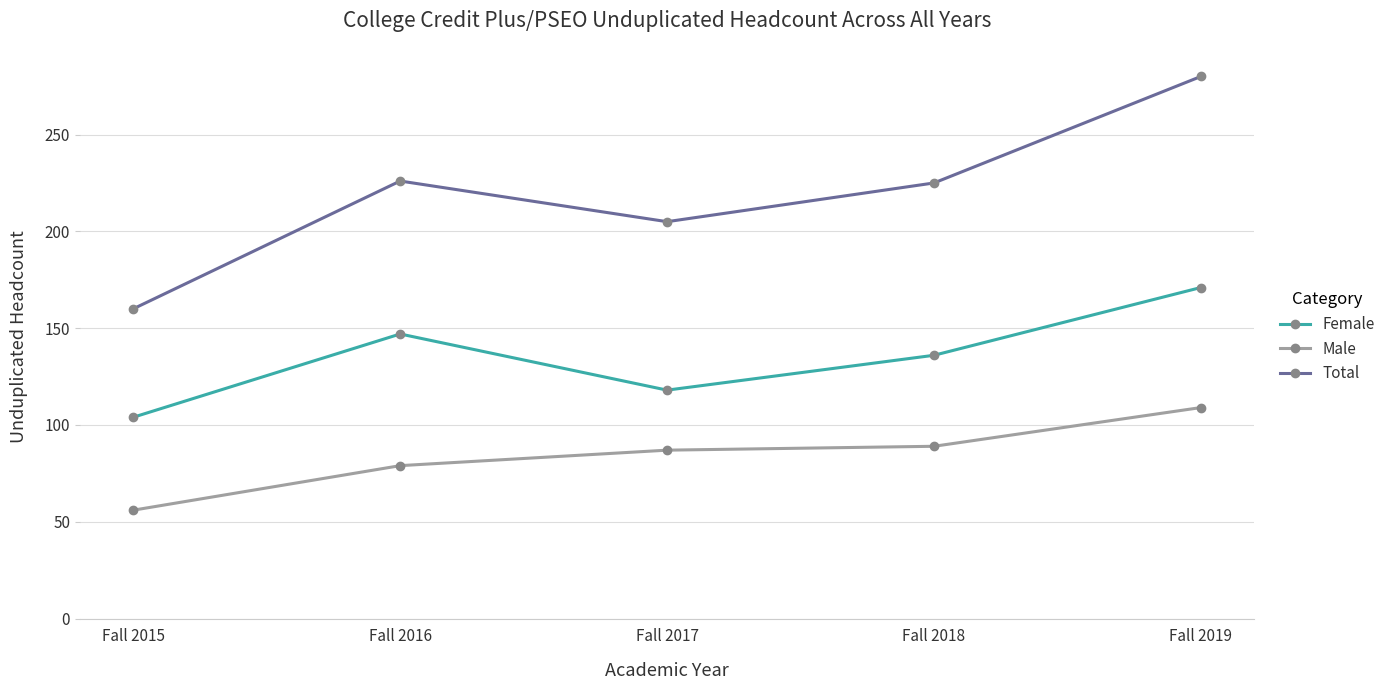

What is the total value across all series at Fall 2018?

450